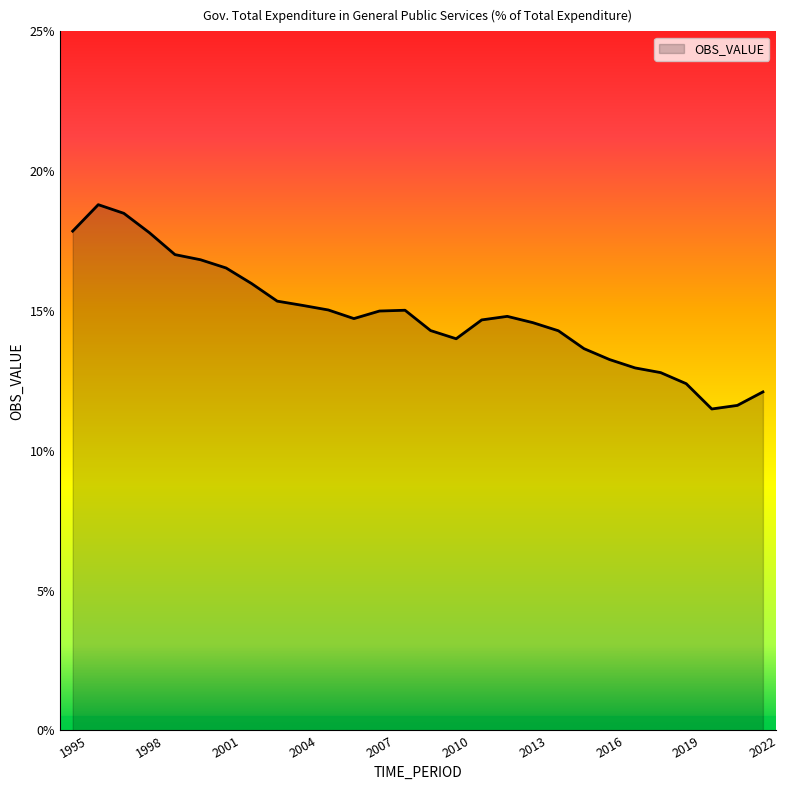

What is the minimum value shown in the chart?

11.5